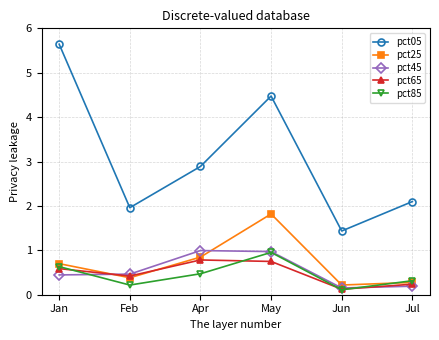

What is the value of the pct45 point at the 2nd from the left?

0.5